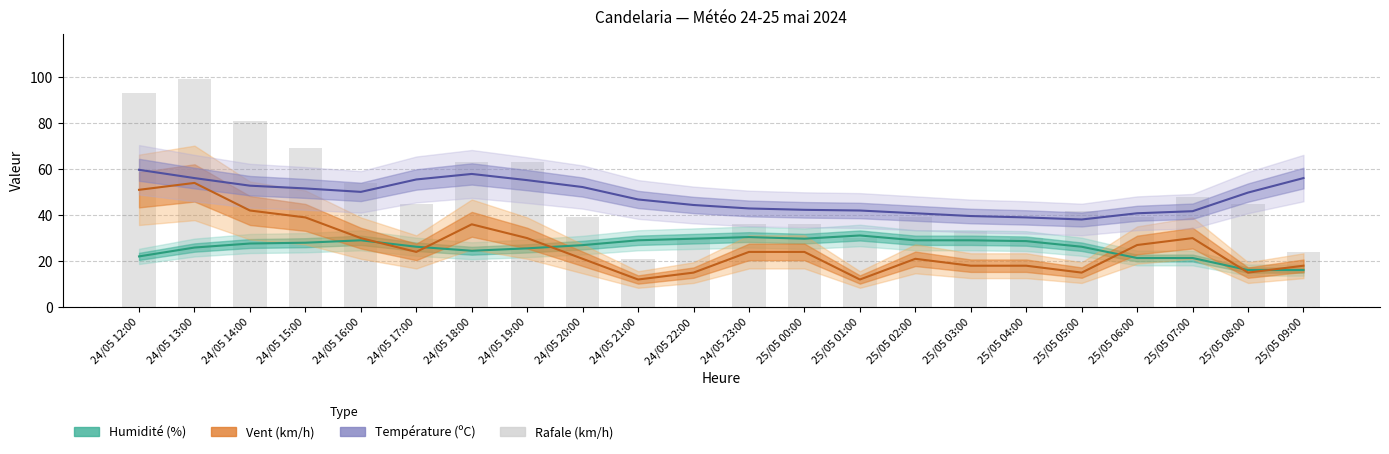

How many bars are there in total?

22